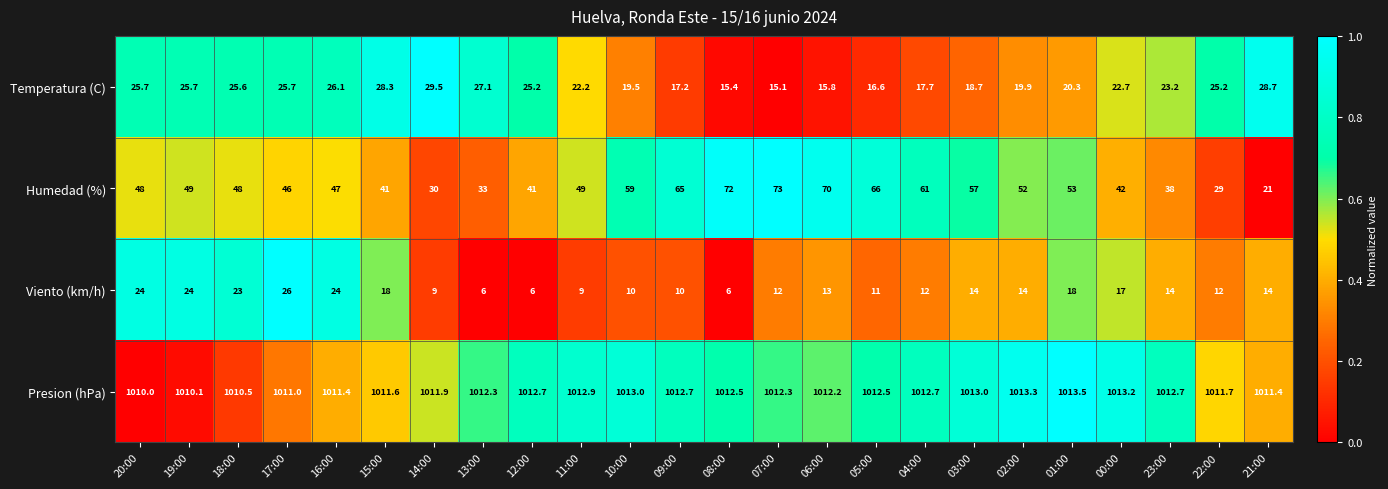

What is the average value of the Presion (hPa) series?

1012.1